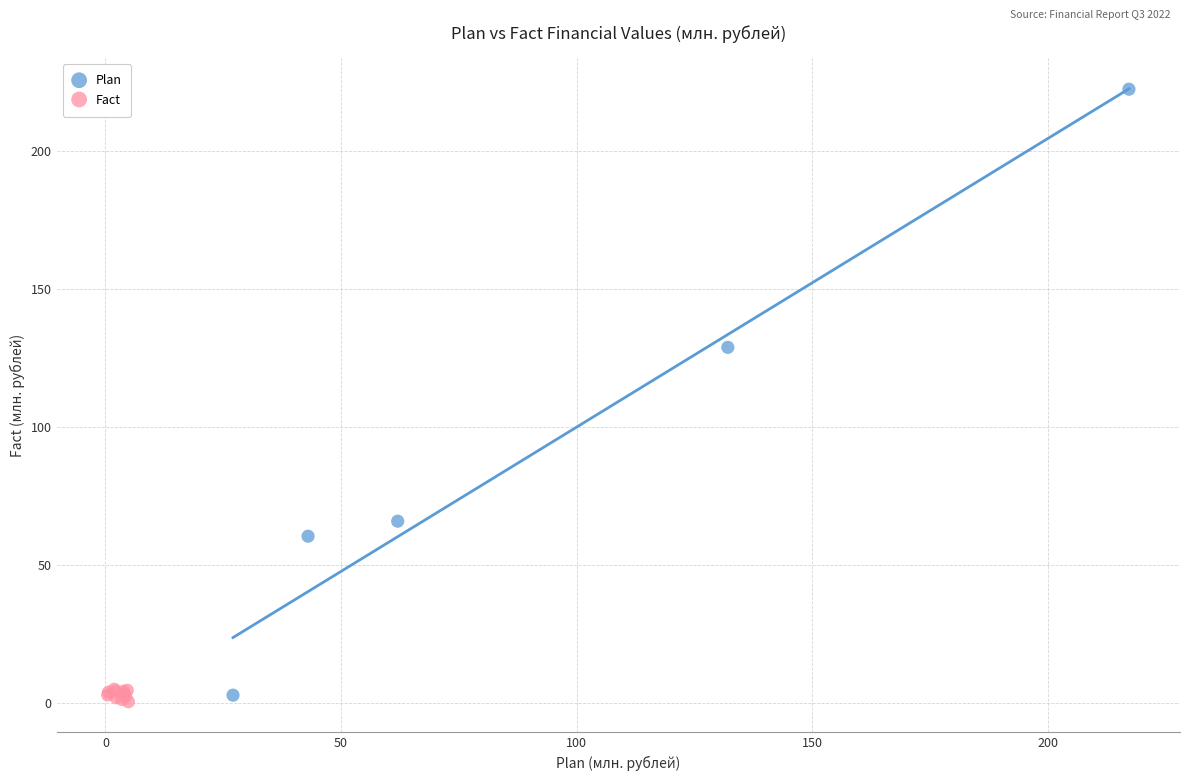

What are all the series names shown in the legend?

Plan, Fact